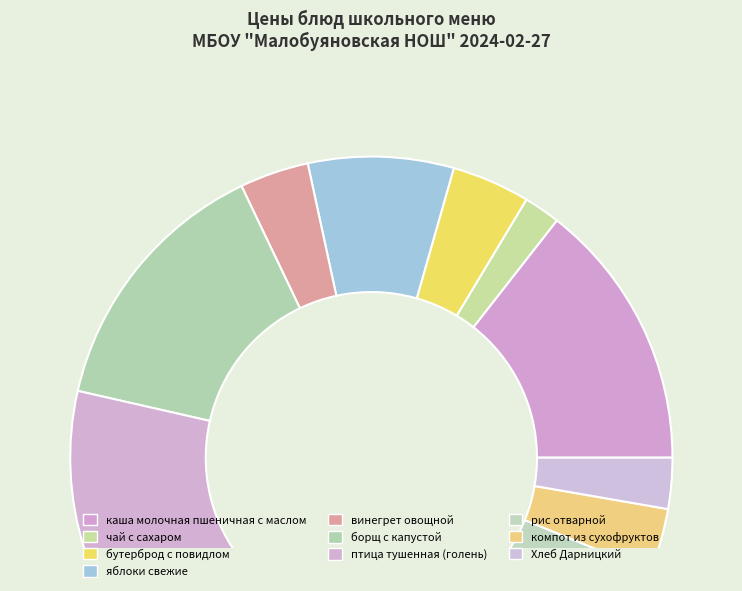

What portion of the pie excludes бутерброд с повидлом?

95.8%